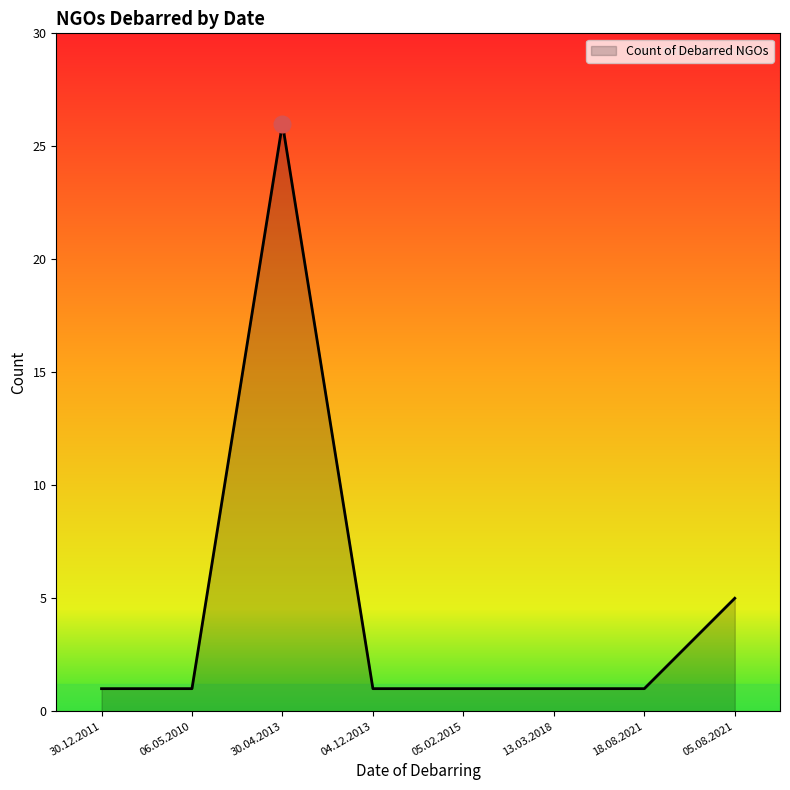

What is the greatest value displayed?

26